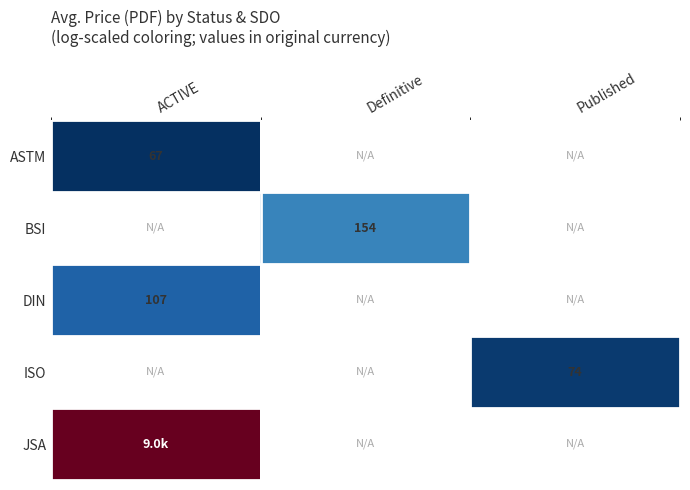

At which category does the chart reach its minimum across all series?

ACTIVE